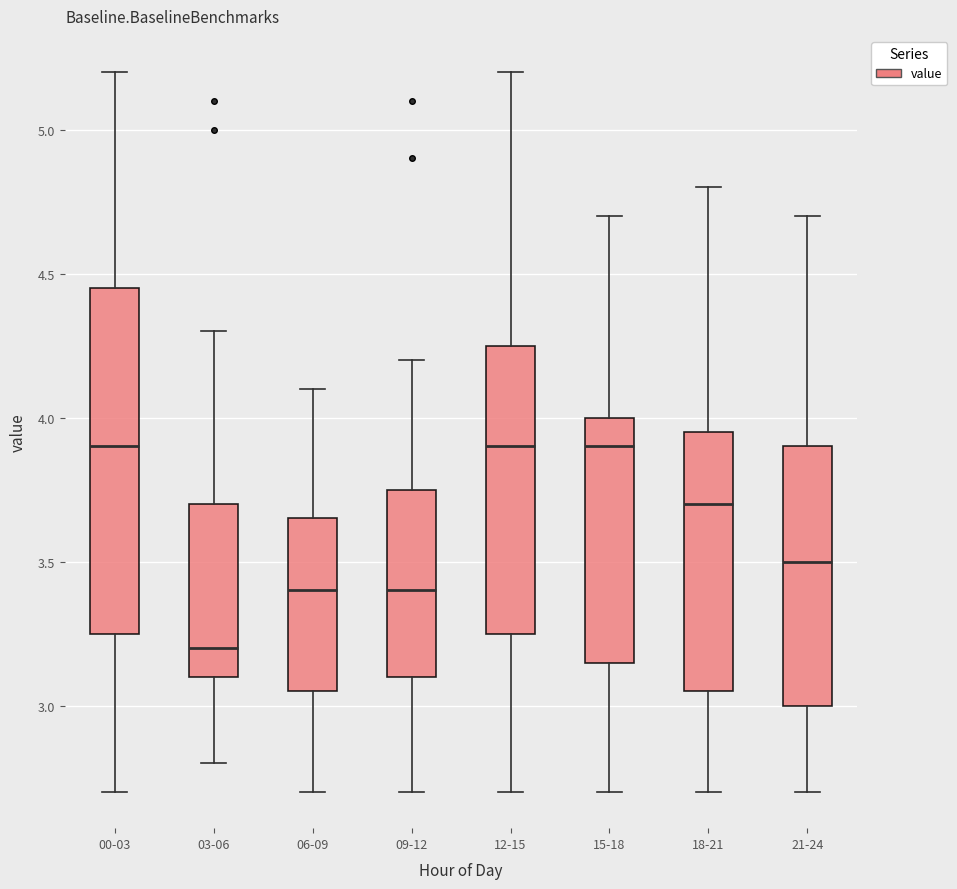

Reading left to right, read every box against the y-axis: the position of its median line, the range the box covers, and the ends of its whiskers. The values are not printed on the chart, so give them approximately, as read against the axis.

00-03: median 3.90, box 3.25 to 4.45, whiskers 2.70 to 5.20
03-06: median 3.20, box 3.10 to 3.70, whiskers 2.80 to 4.30
06-09: median 3.40, box 3.05 to 3.65, whiskers 2.70 to 4.10
09-12: median 3.40, box 3.10 to 3.75, whiskers 2.70 to 4.20
12-15: median 3.90, box 3.25 to 4.25, whiskers 2.70 to 5.20
15-18: median 3.90, box 3.15 to 4.00, whiskers 2.70 to 4.70
18-21: median 3.70, box 3.05 to 3.95, whiskers 2.70 to 4.80
21-24: median 3.50, box 3.00 to 3.90, whiskers 2.70 to 4.70